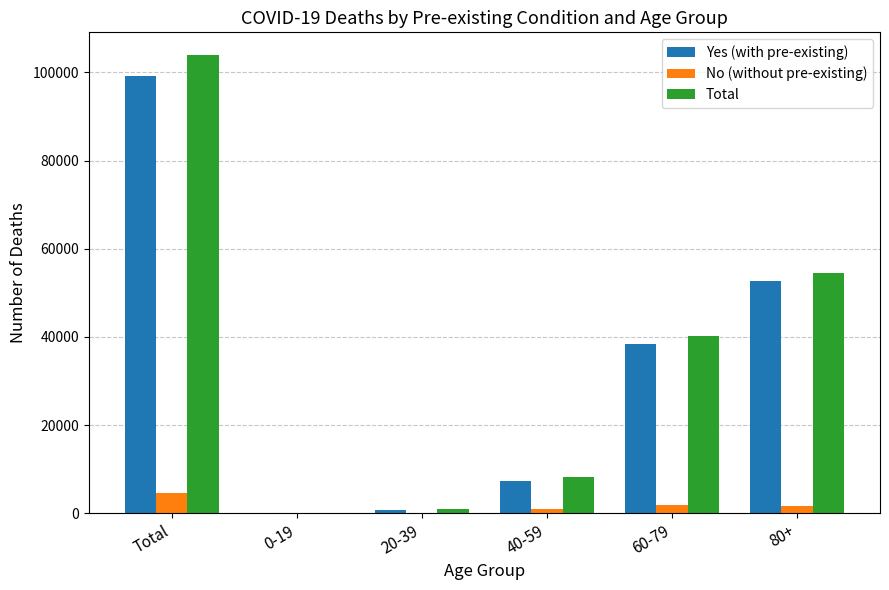

What is the sum of all Total values?

207769